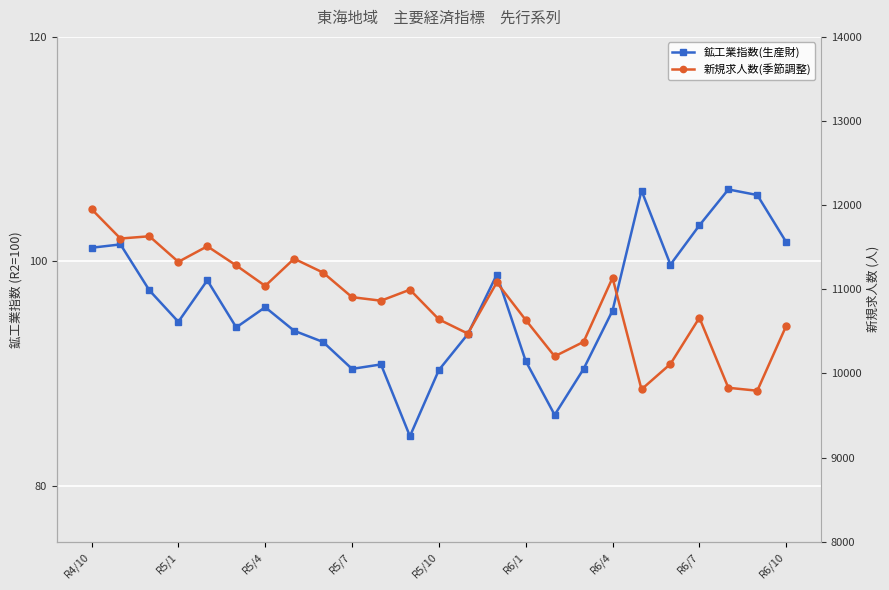

What is the greatest value displayed?

11953.0